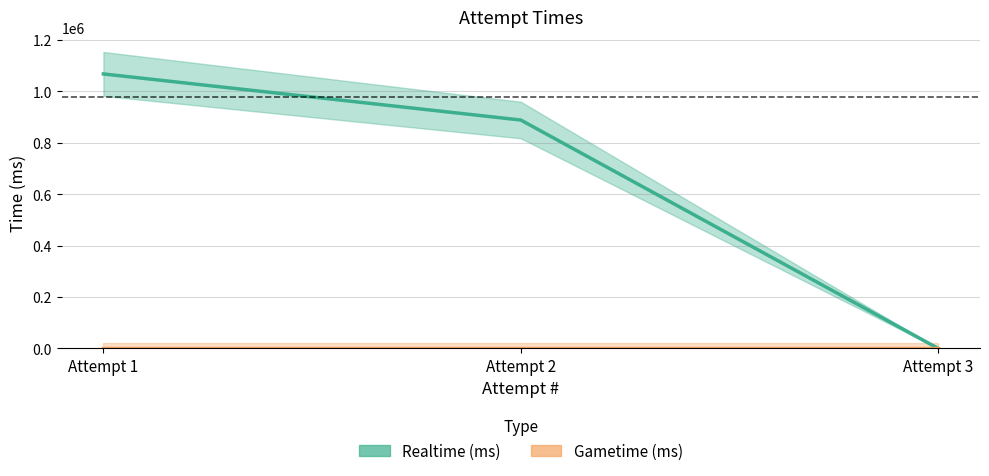

Count the number of categories in the chart.

3